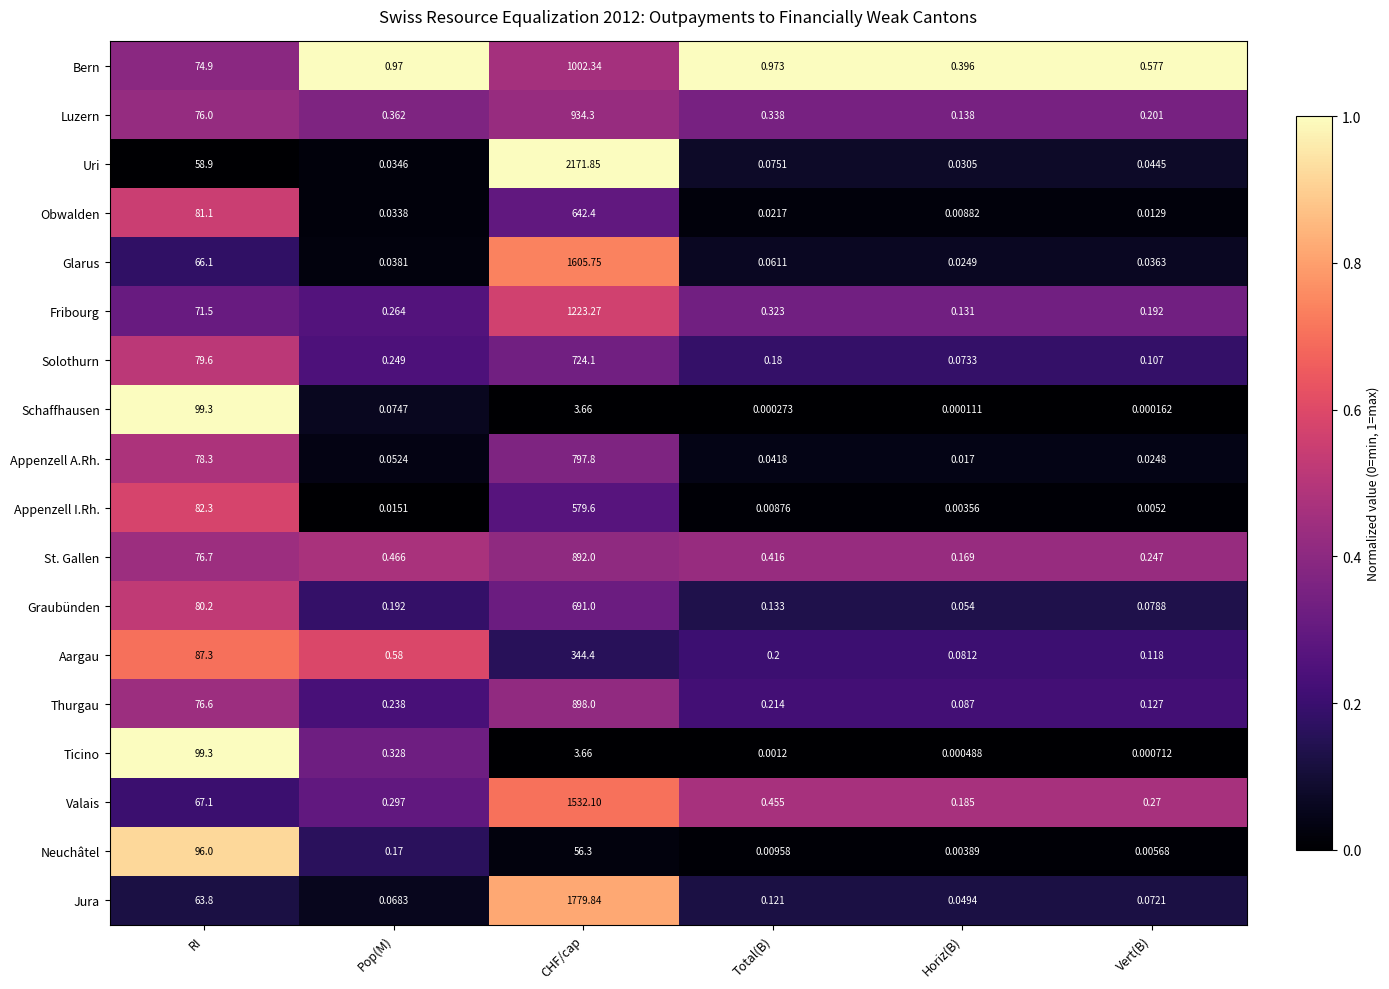

Count the number of data series in this chart.

18